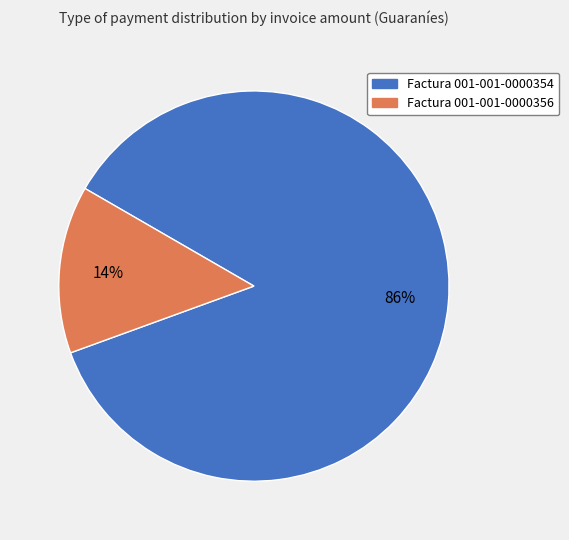

What percentage is the Factura 001-001-0000356 slice, to the nearest percent?

14%